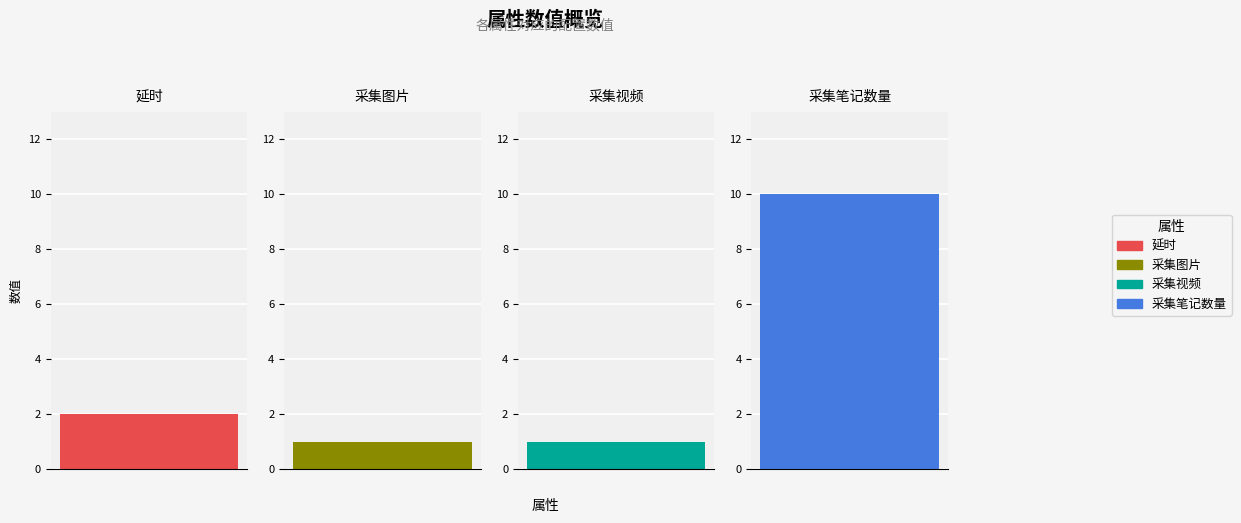

What is the ratio of the value at 采集图片 to the value at 采集视频?

1.0